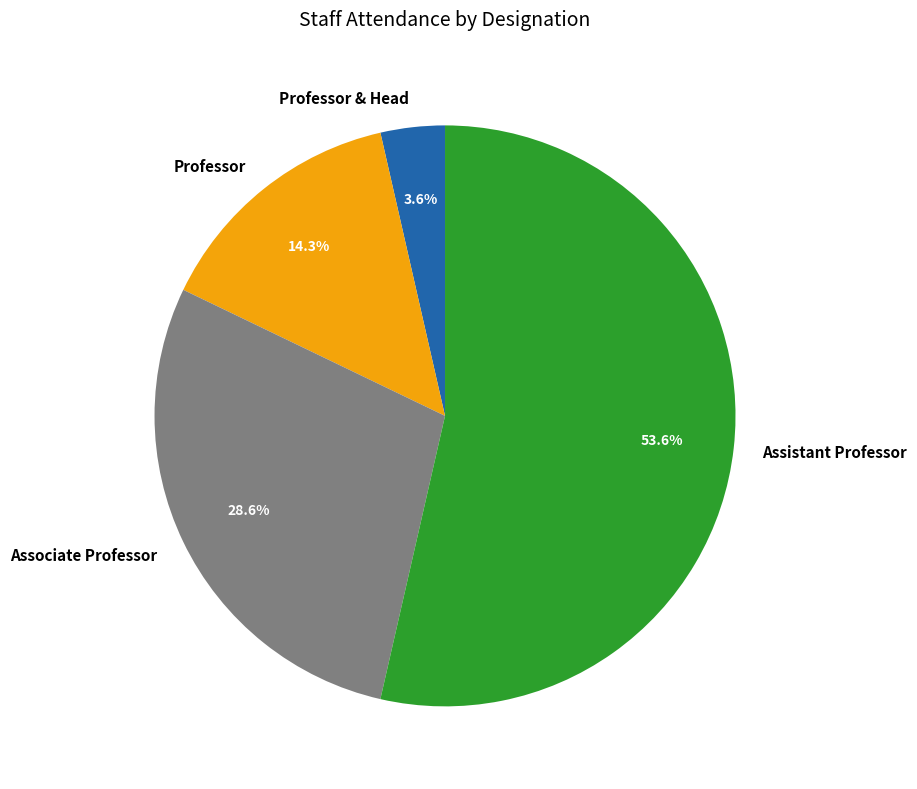

To the nearest percent, what is the average slice percentage?

25%